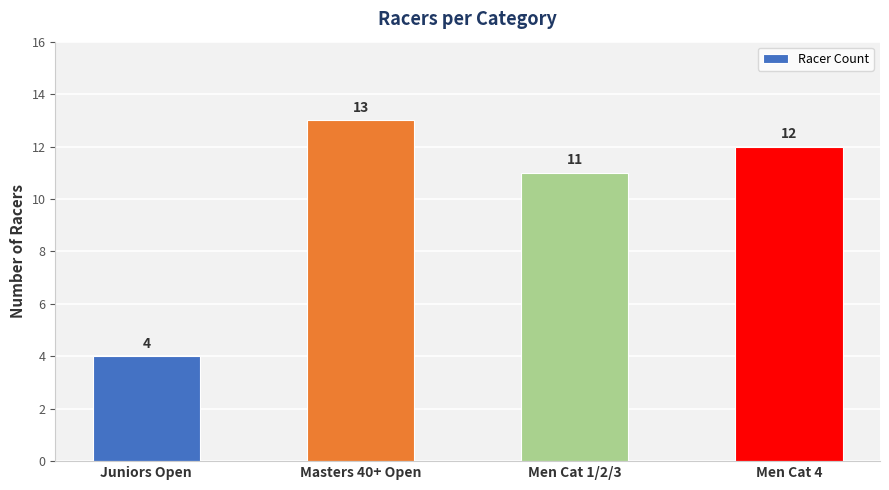

How many values are between 11 and 13?

3